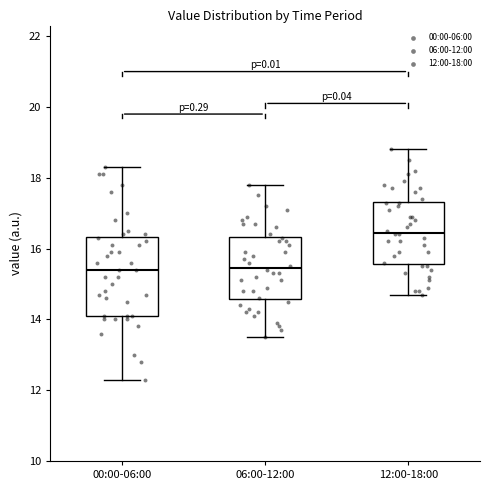

Reading left to right, transcribe this box plot: for each box, give where its median line is, the range the box spans, and where its two whiskers end, as read against the y-axis. The values are not printed on the chart, so give them approximately, as read against the axis.

00:00-06:00: median 15.4, box 14.2 to 16.4, whiskers 12.4 to 18.4
06:00-12:00: median 15.4, box 14.6 to 16.4, whiskers 13.6 to 17.8
12:00-18:00: median 16.4, box 15.6 to 17.4, whiskers 14.8 to 18.8